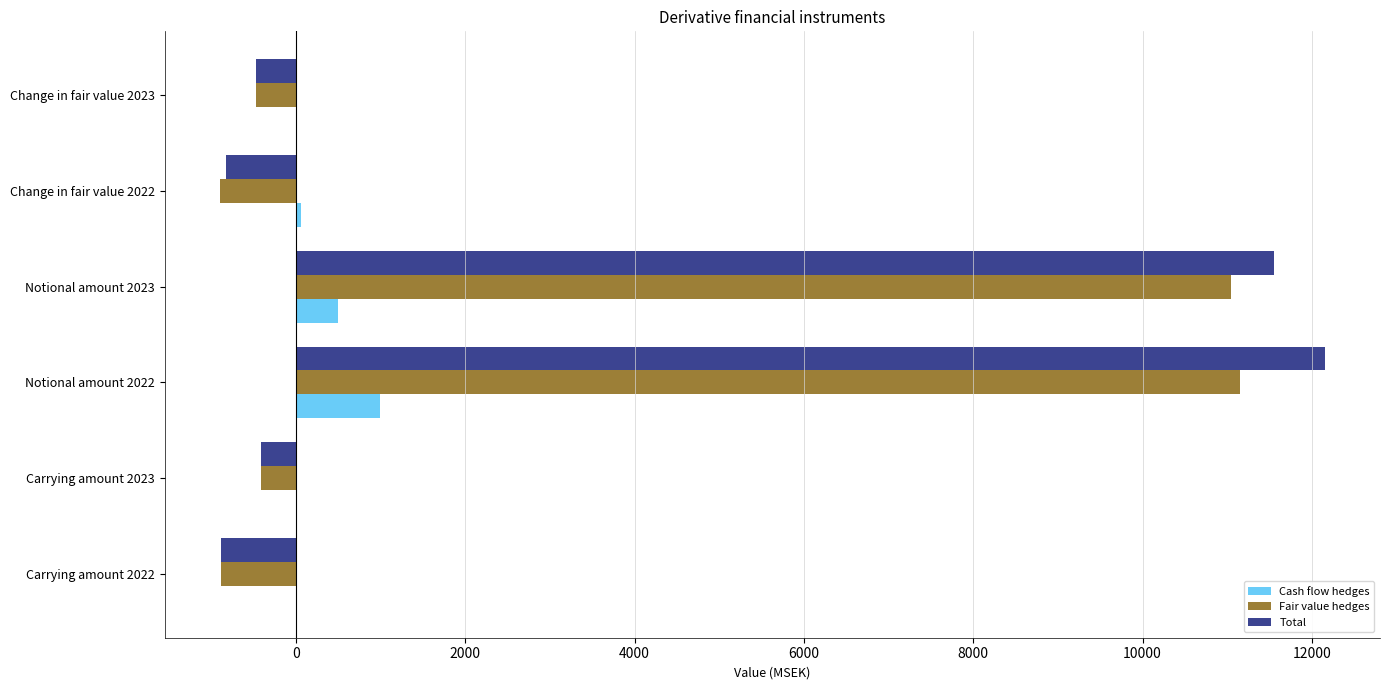

Is it true that Fair value hedges equals -886 at Carrying amount 2022?

True